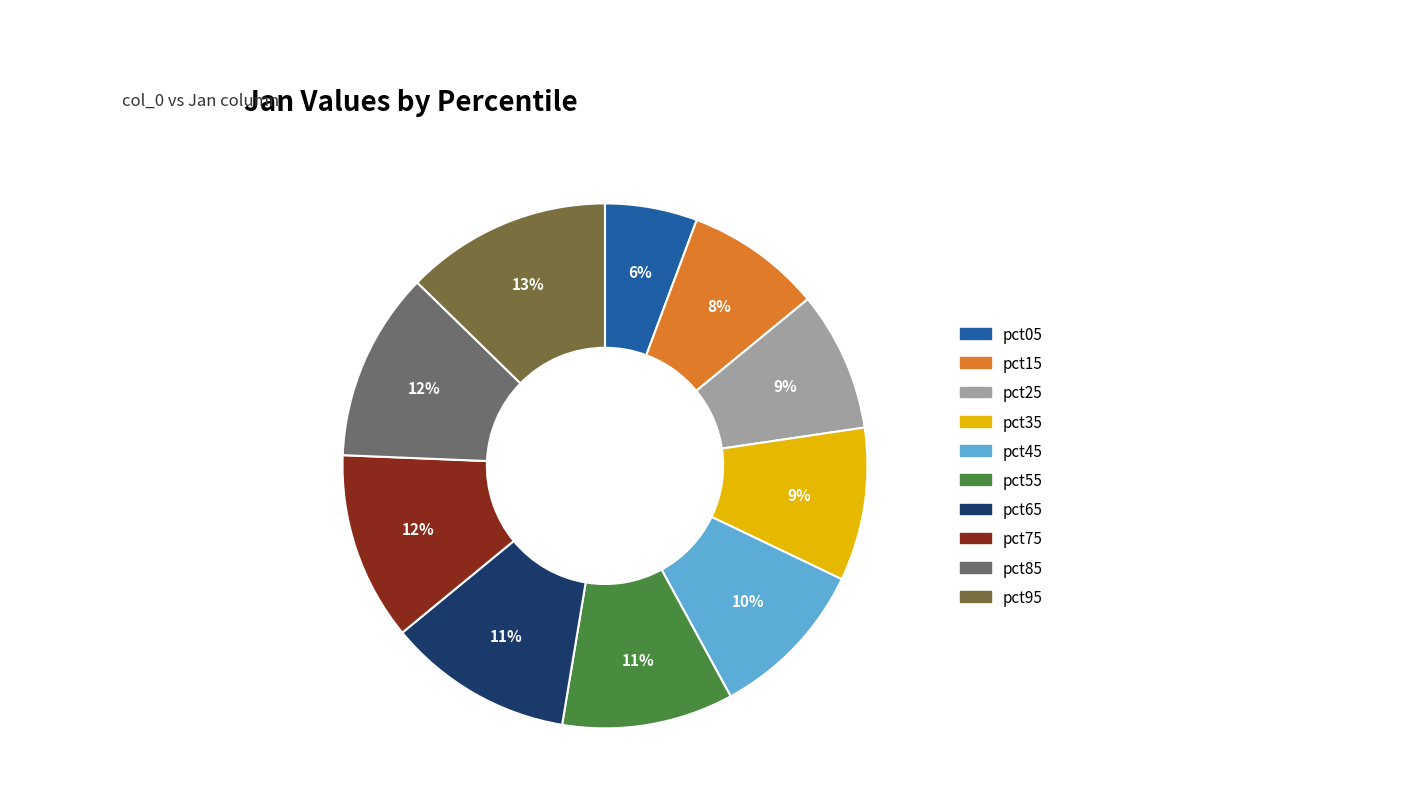

Which category has the smallest portion of the pie?

pct05